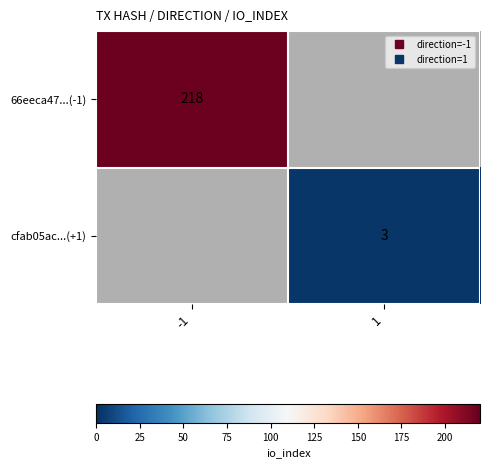

Is the value of cfab05ac...(+1) at 1 greater than the value of 66eeca47...(-1) at -1?

No